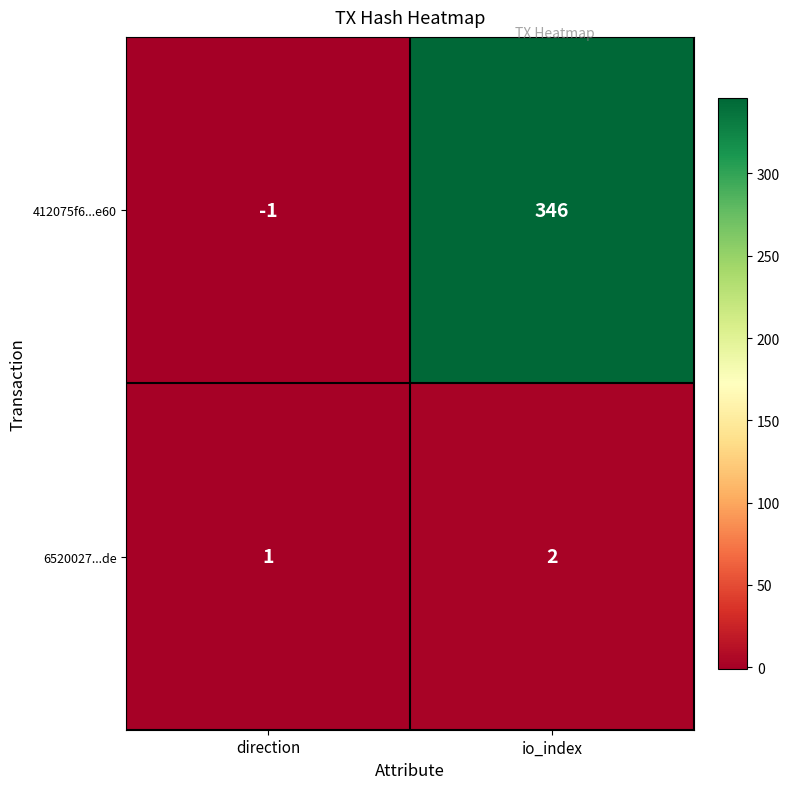

Which label corresponds to the largest value in the chart?

io_index